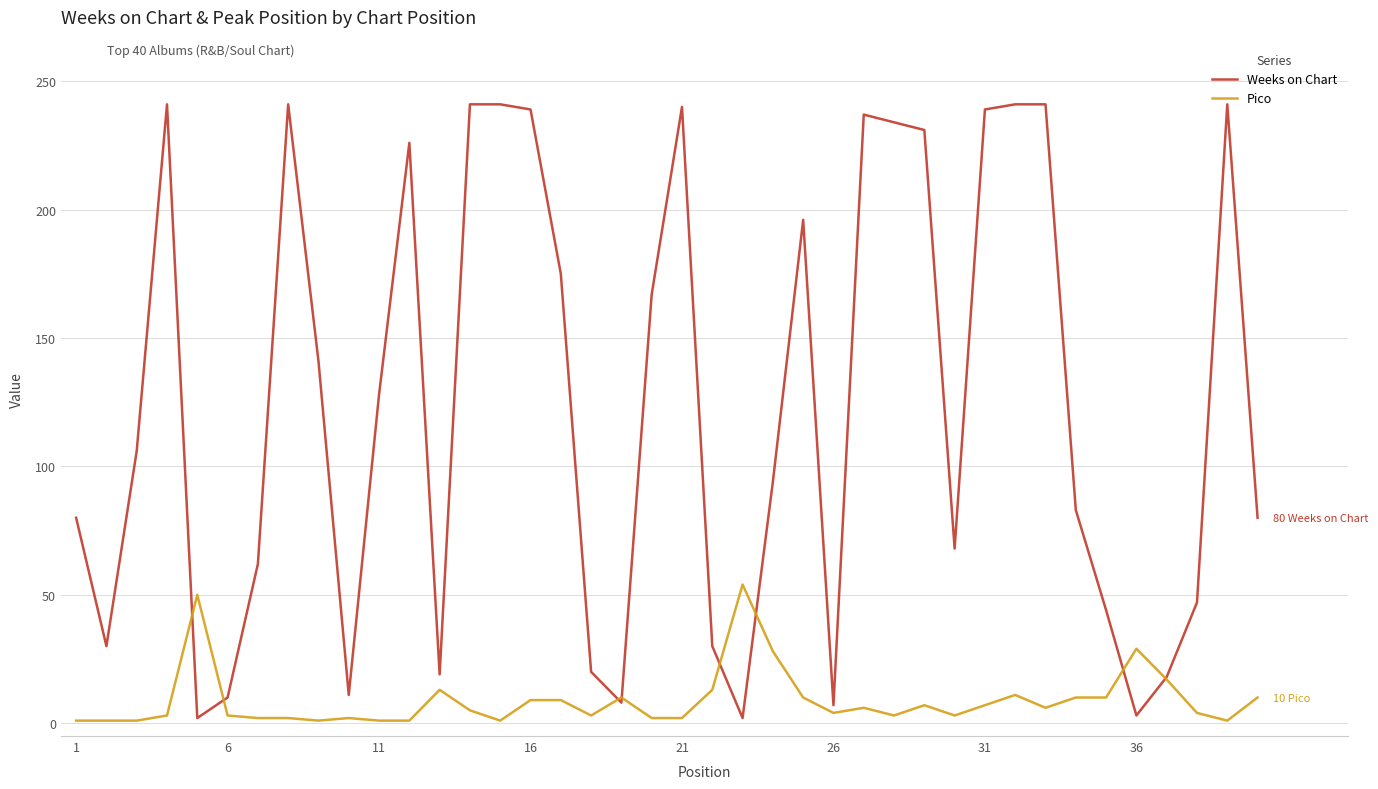

Does the chart display data point markers on the line(s)?

No